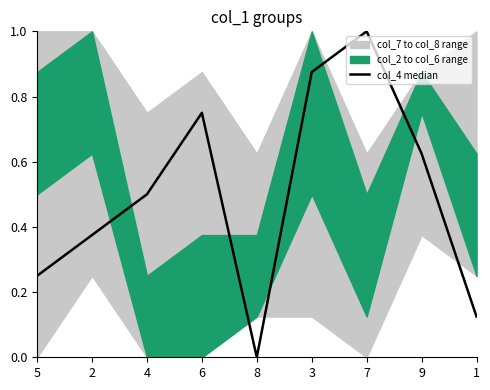

Which category has the lowest value across all series?

8